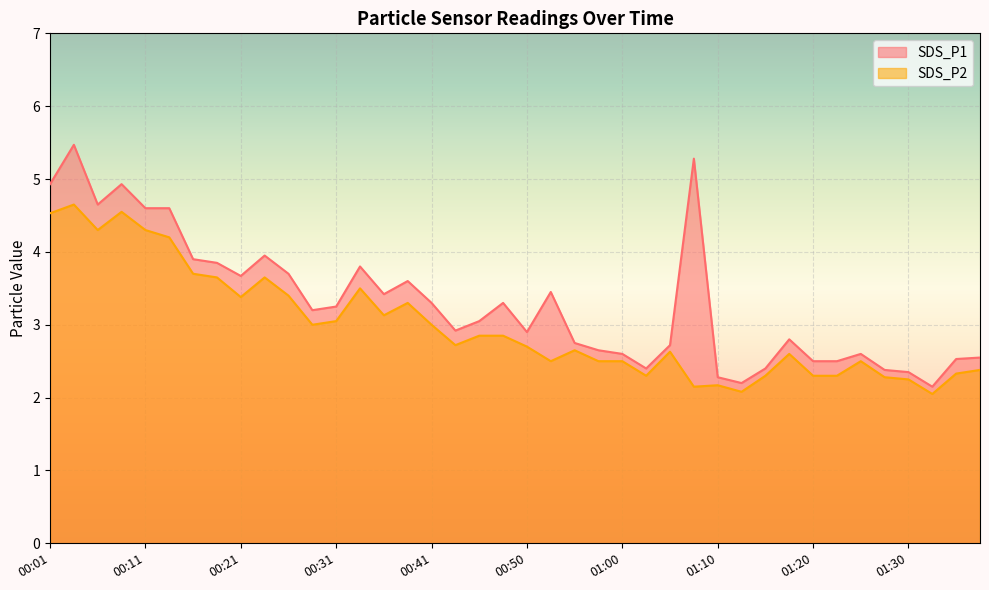

What is the spread (max minus min) of values at 00:43?

0.2